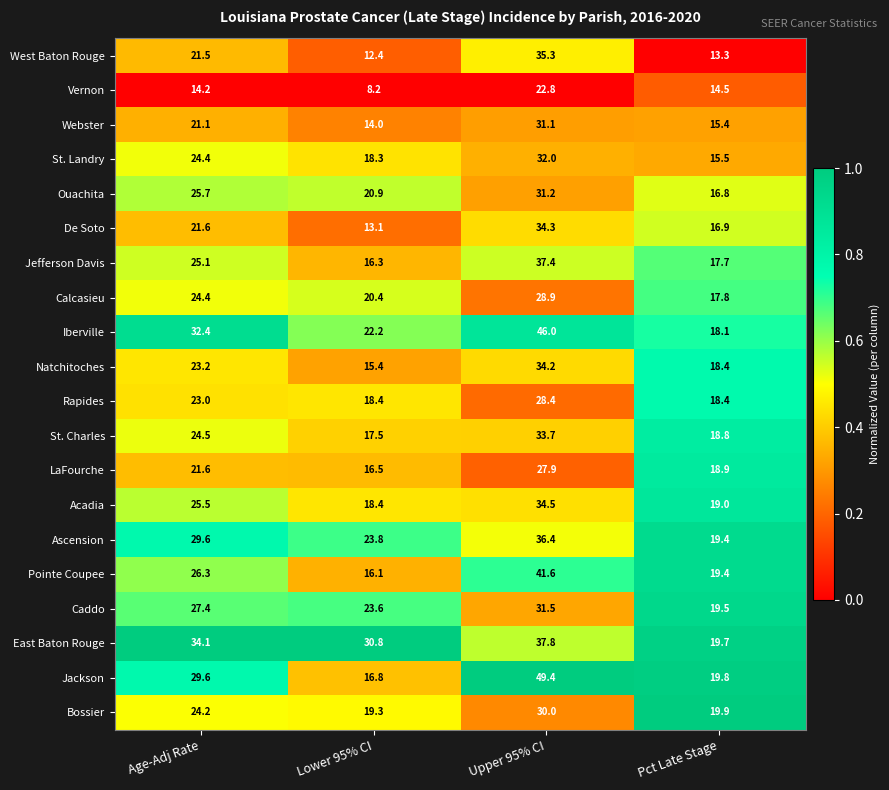

At how many categories does at least one series exceed 14?

4